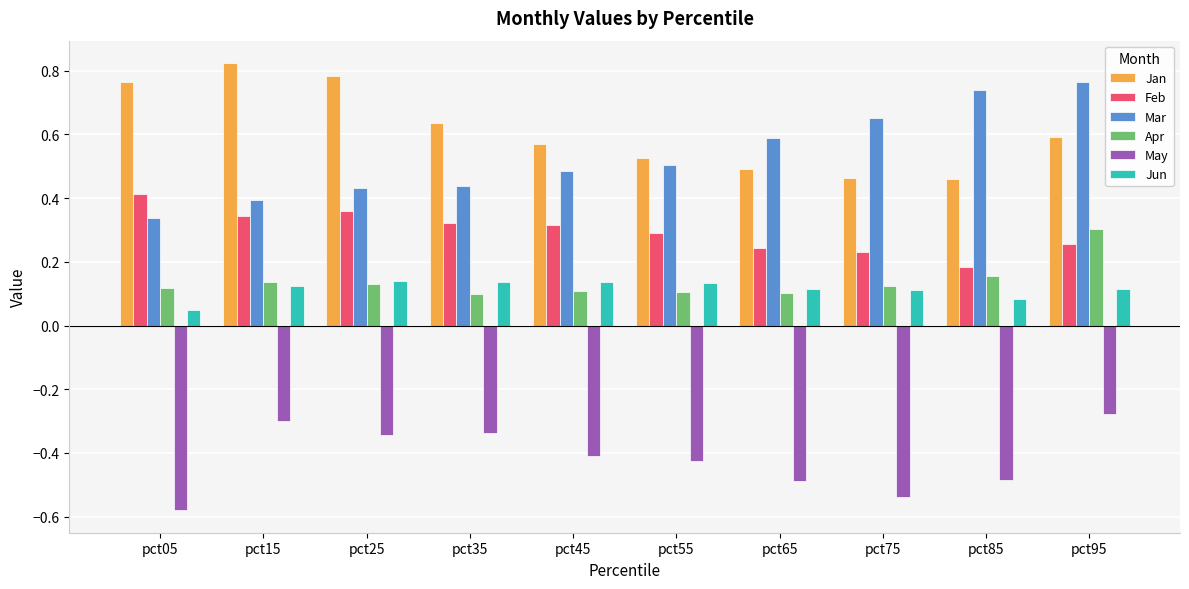

Where is Mar nearest to the value 0?

pct05